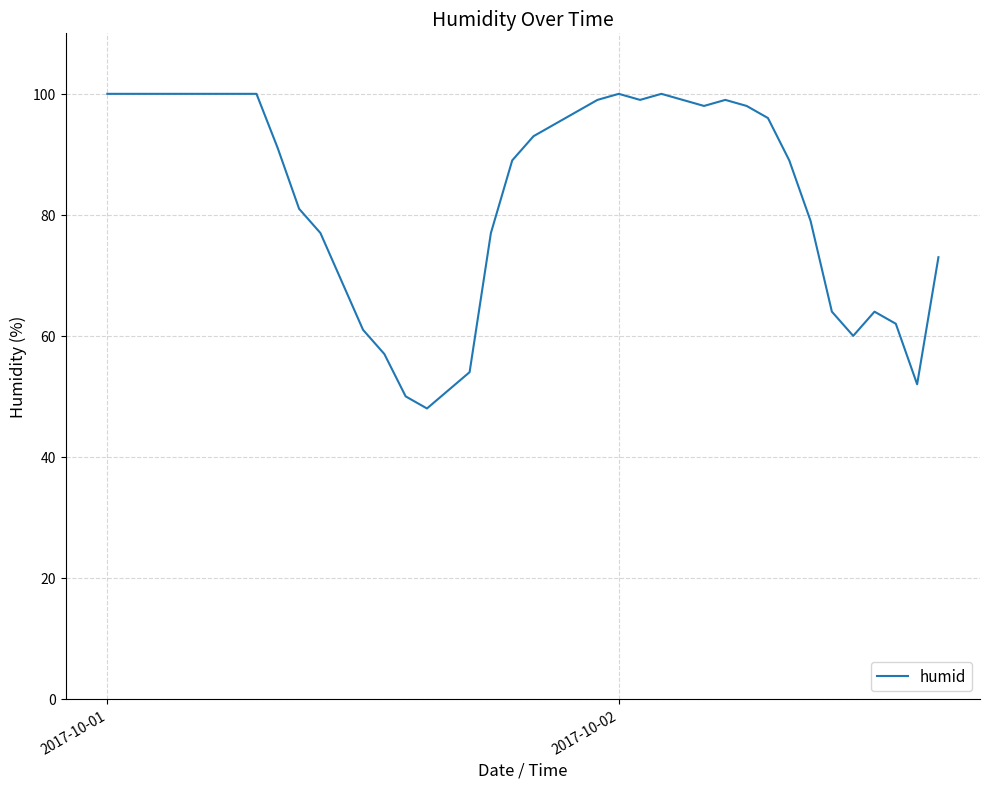

What is the difference between the maximum and minimum values?

52